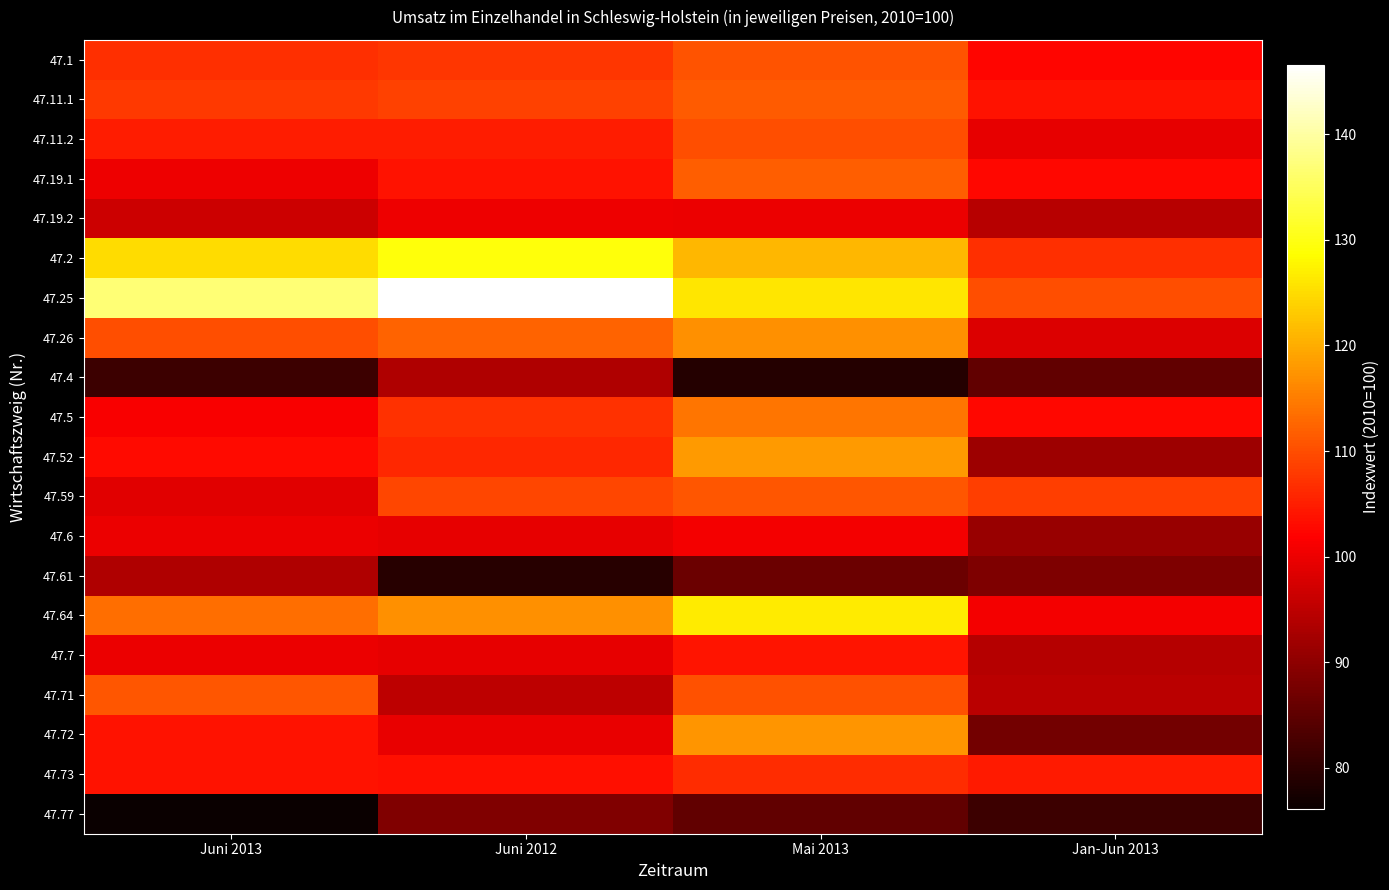

At which category does the chart reach its peak across all series?

Juni 2012